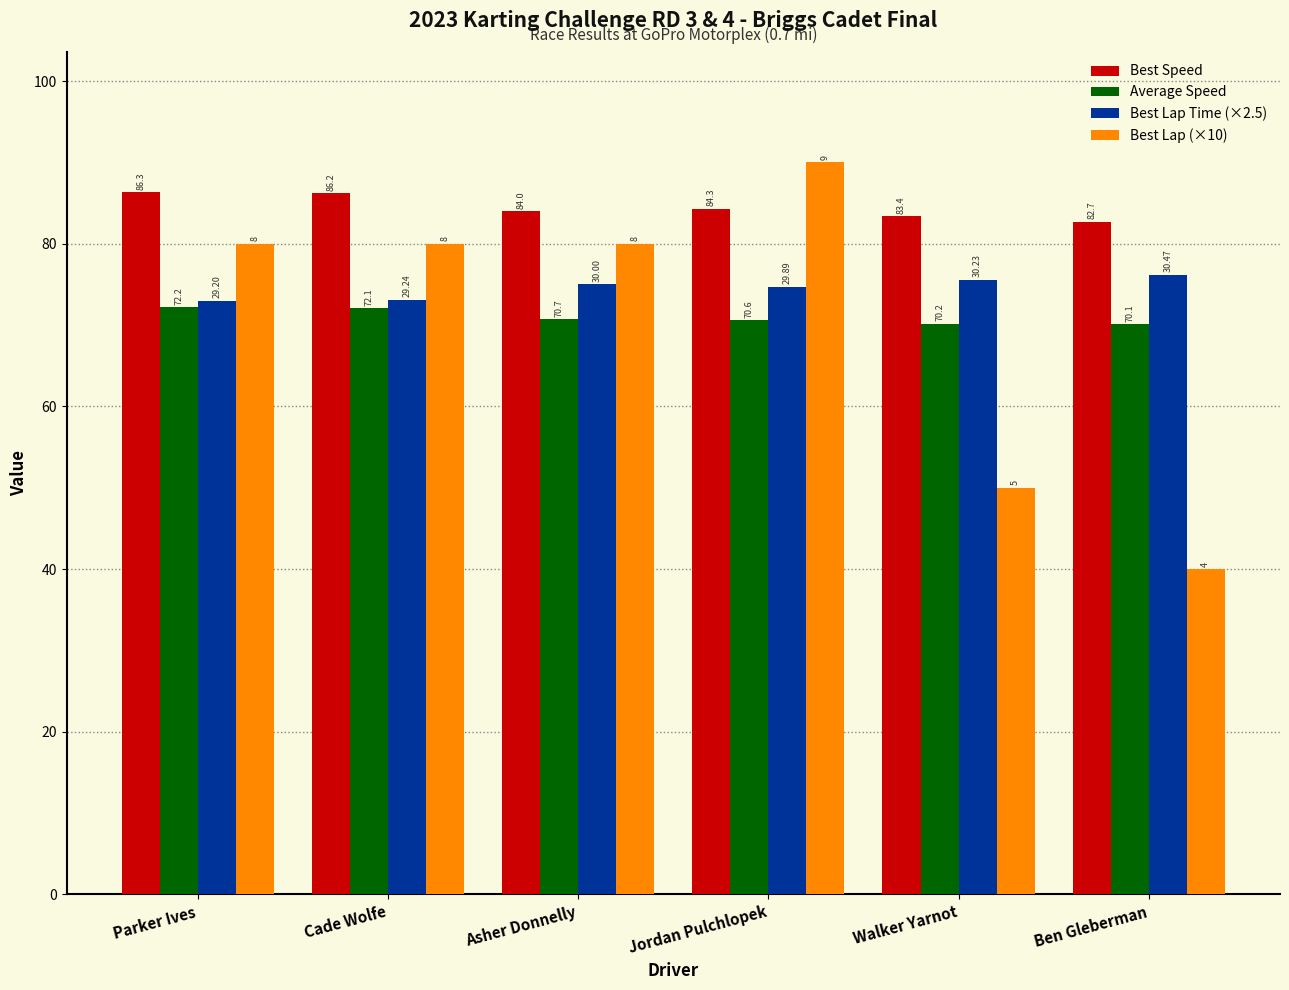

What are all the series names shown in the legend?

Best Speed, Average Speed, Best Lap Time (×2.5), Best Lap (×10)